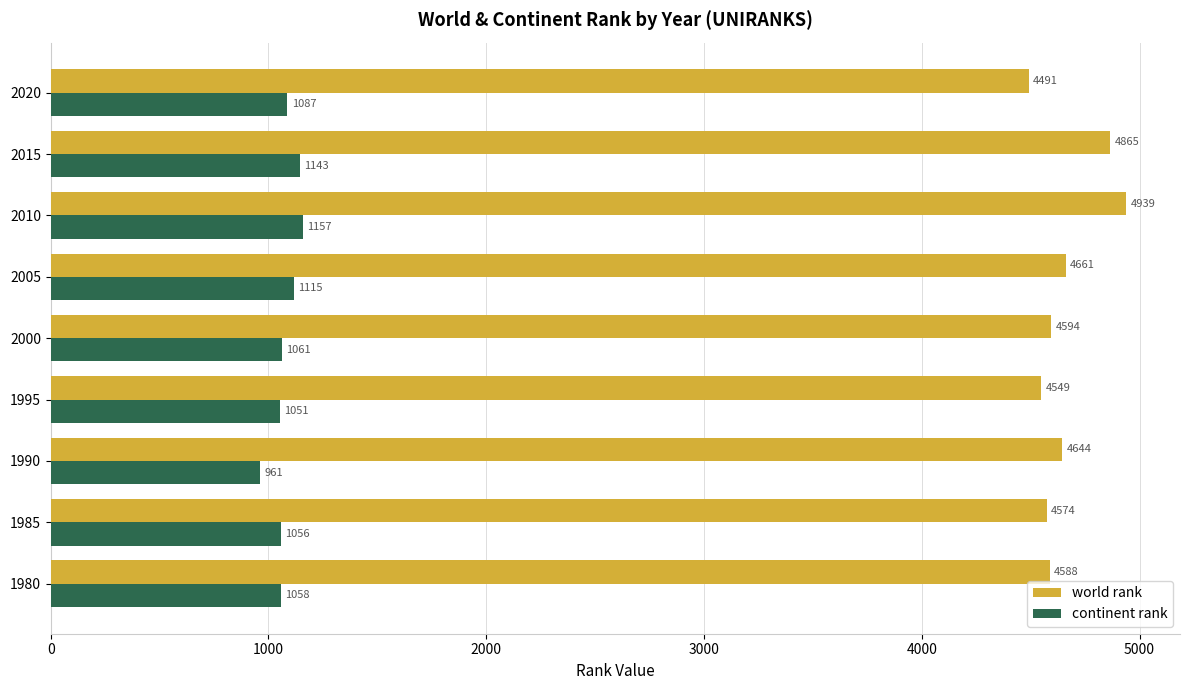

What is the average value of the continent rank series?

1077